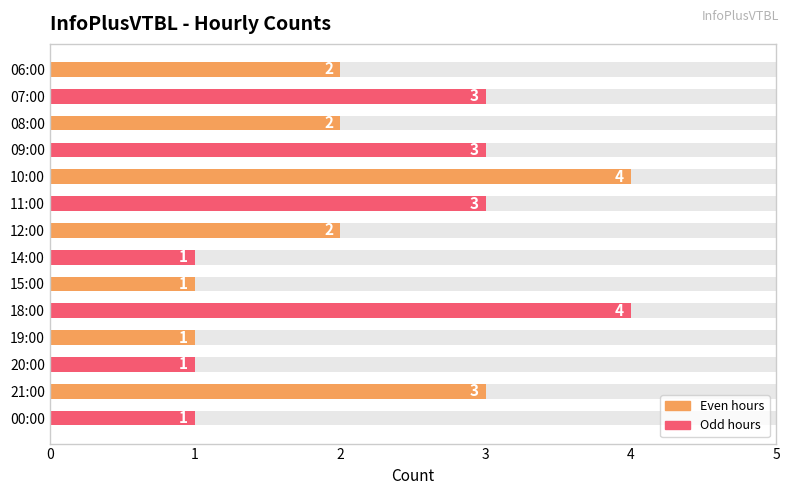

Rank the categories by value from highest to lowest.

10:00, 18:00, 07:00, 09:00, 11:00, 21:00, 06:00, 08:00, 12:00, 14:00, 15:00, 19:00, 20:00, 00:00